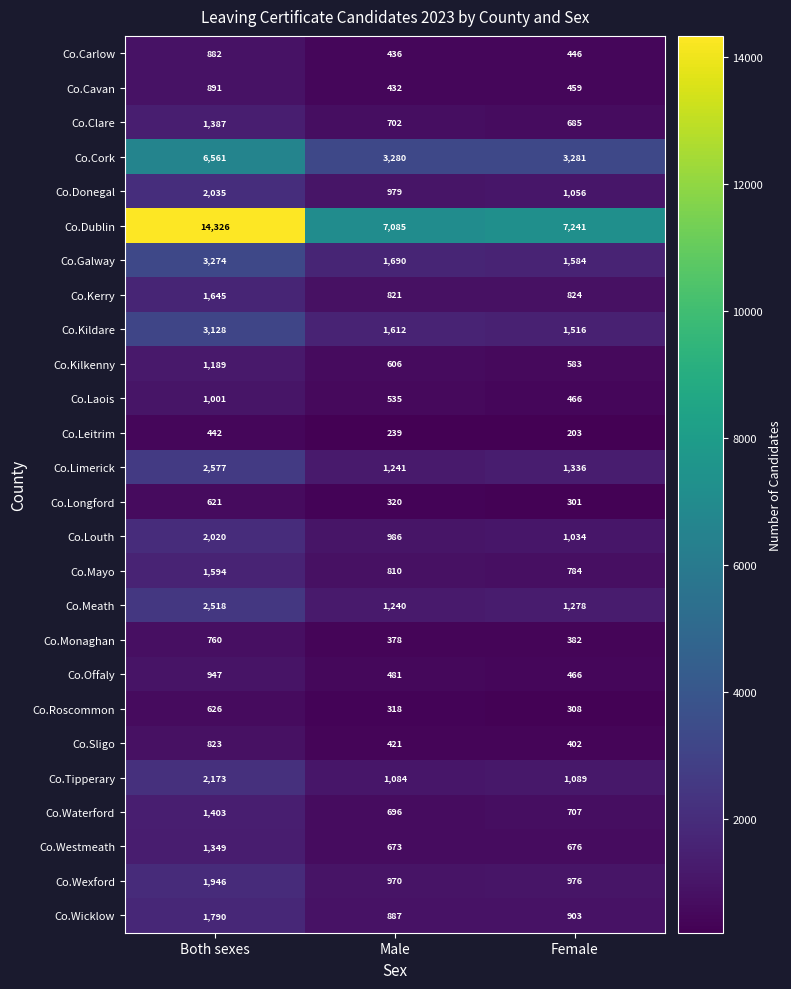

What is the difference between the second highest and minimum values in the Co.Sligo series?

19